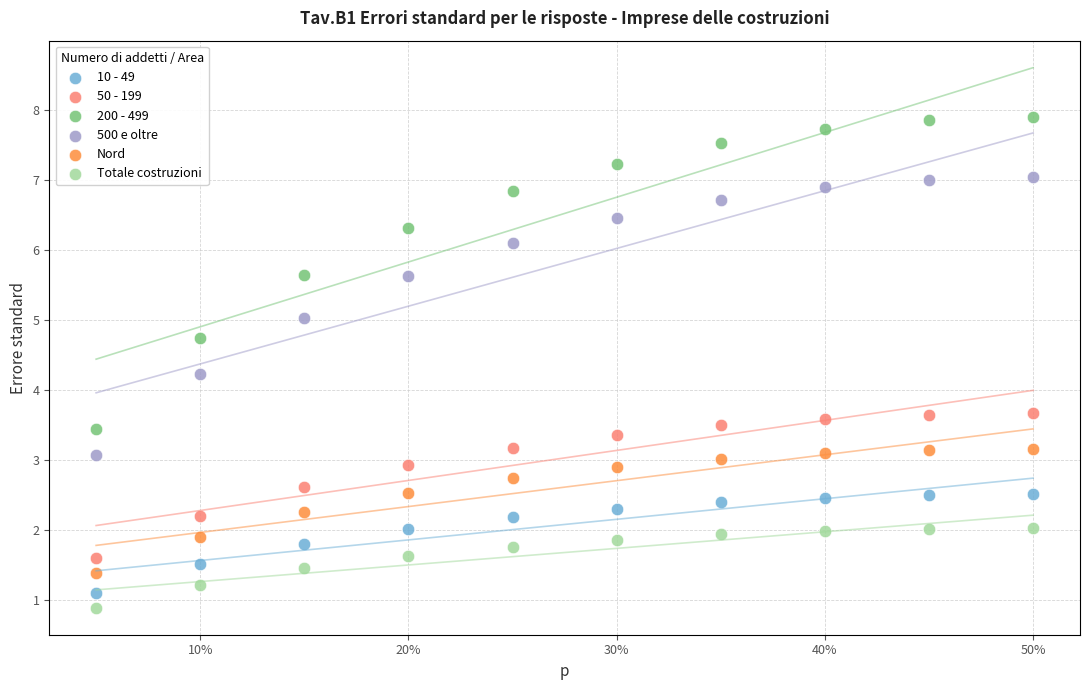

Which series contains the highest Y value?

200 - 499